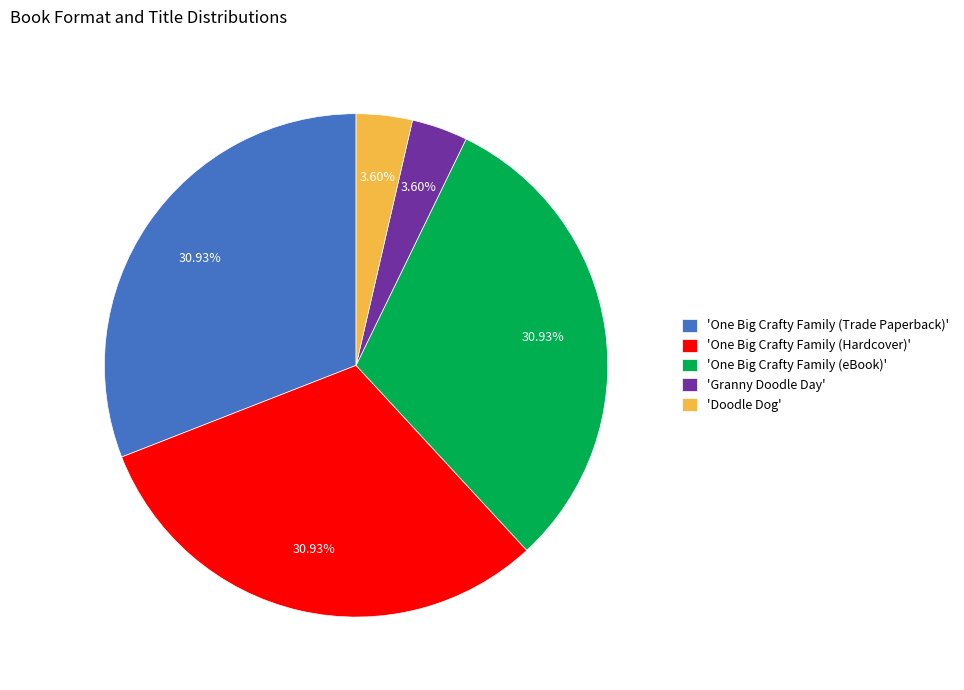

Is 'Granny Doodle Day' the majority of the pie?

No